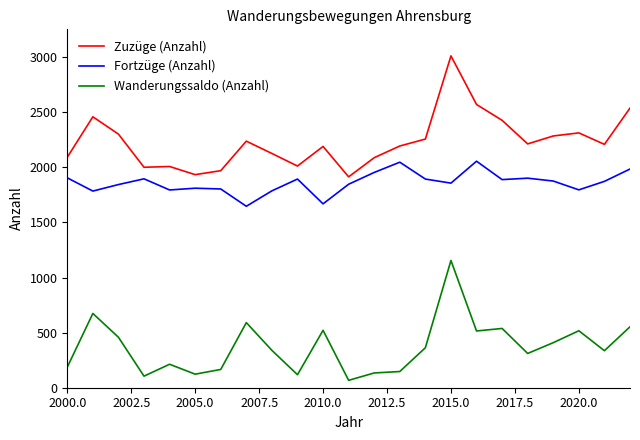

What are all the series names shown in the legend?

Zuzüge (Anzahl), Fortzüge (Anzahl), Wanderungssaldo (Anzahl)